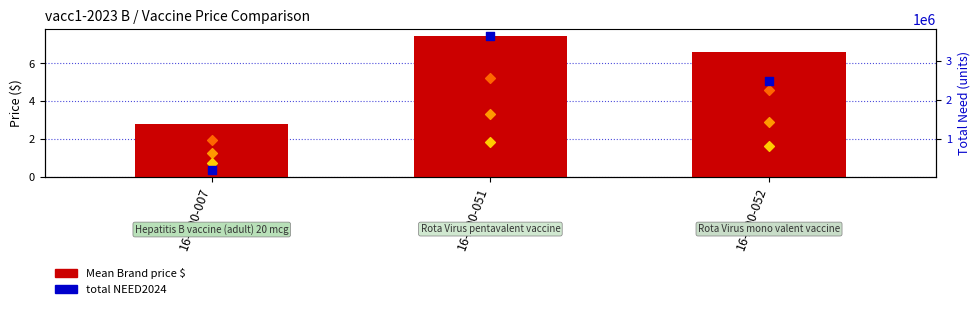

What is the total value across all series at 16-A00-007?

214210.7